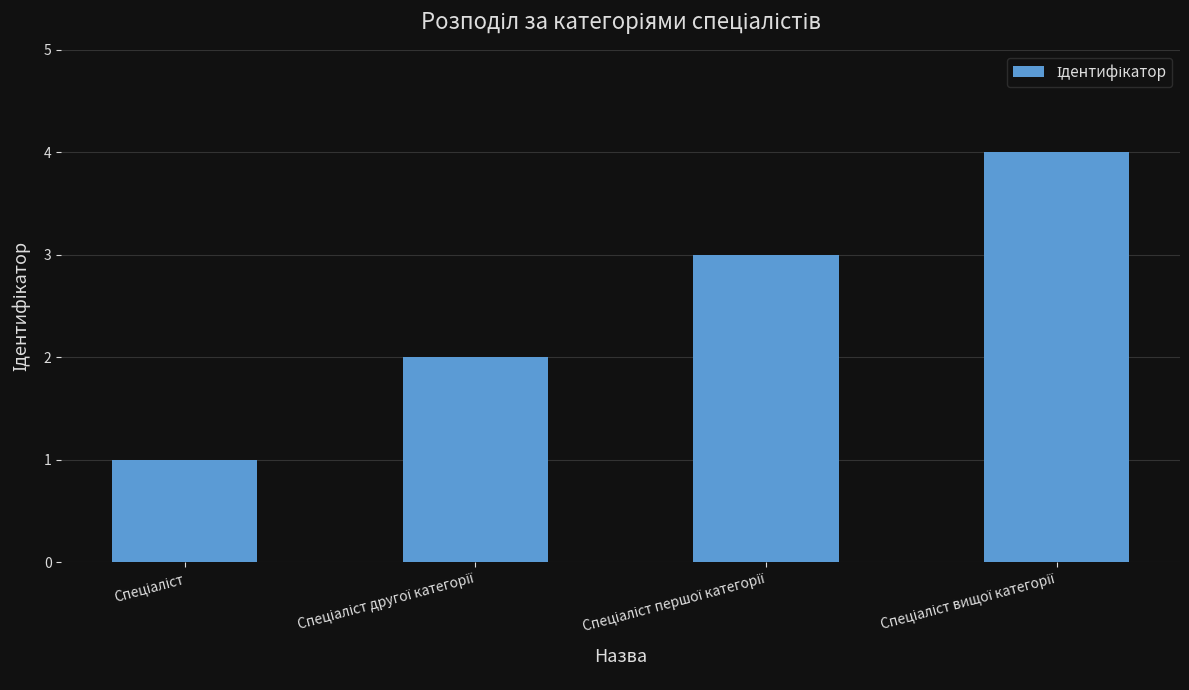

What is the greatest value displayed?

4